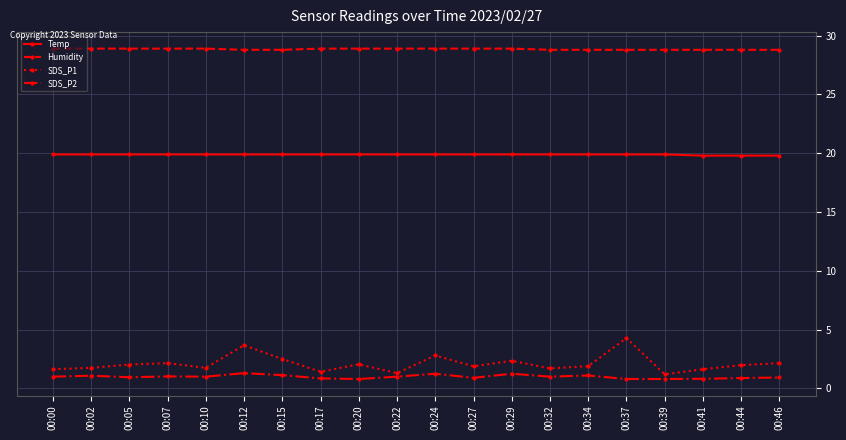

True or false: SDS_P2 and SDS_P1 intersect in this chart.

False